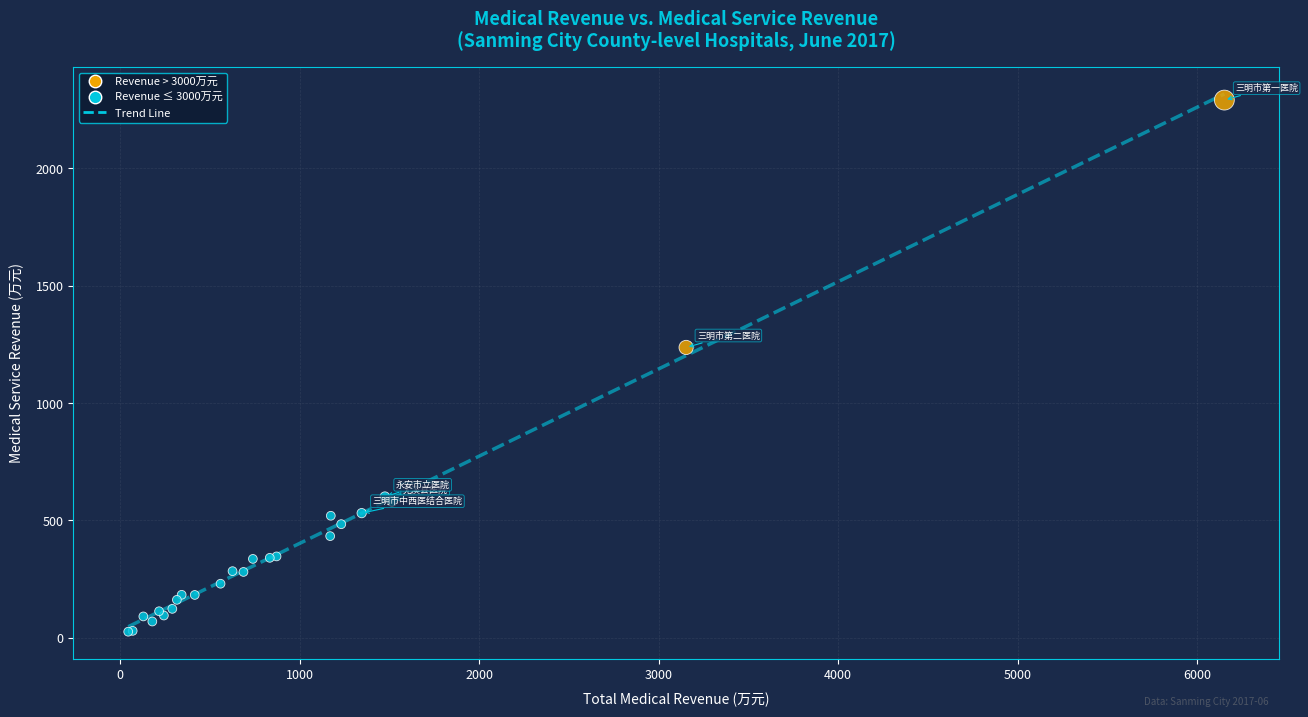

What Y value in the scatter plot is closest to 1158?

1237.3